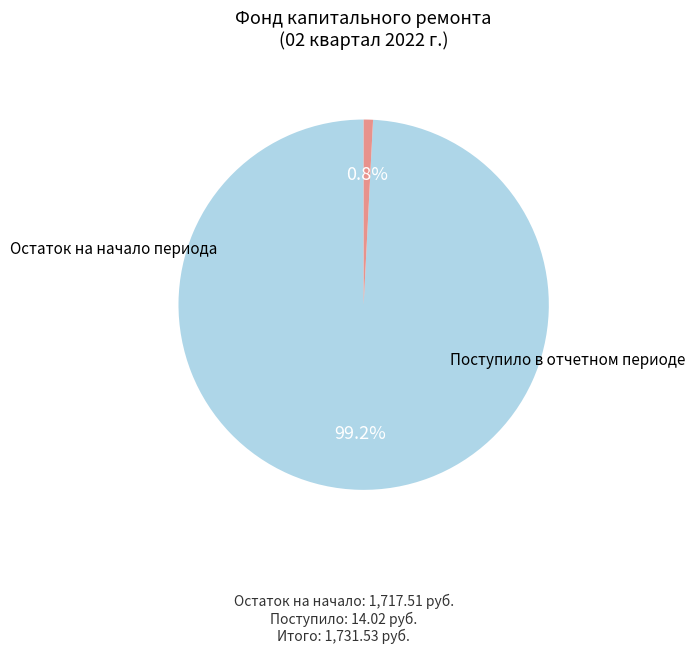

Does any single category account for the majority?

Yes